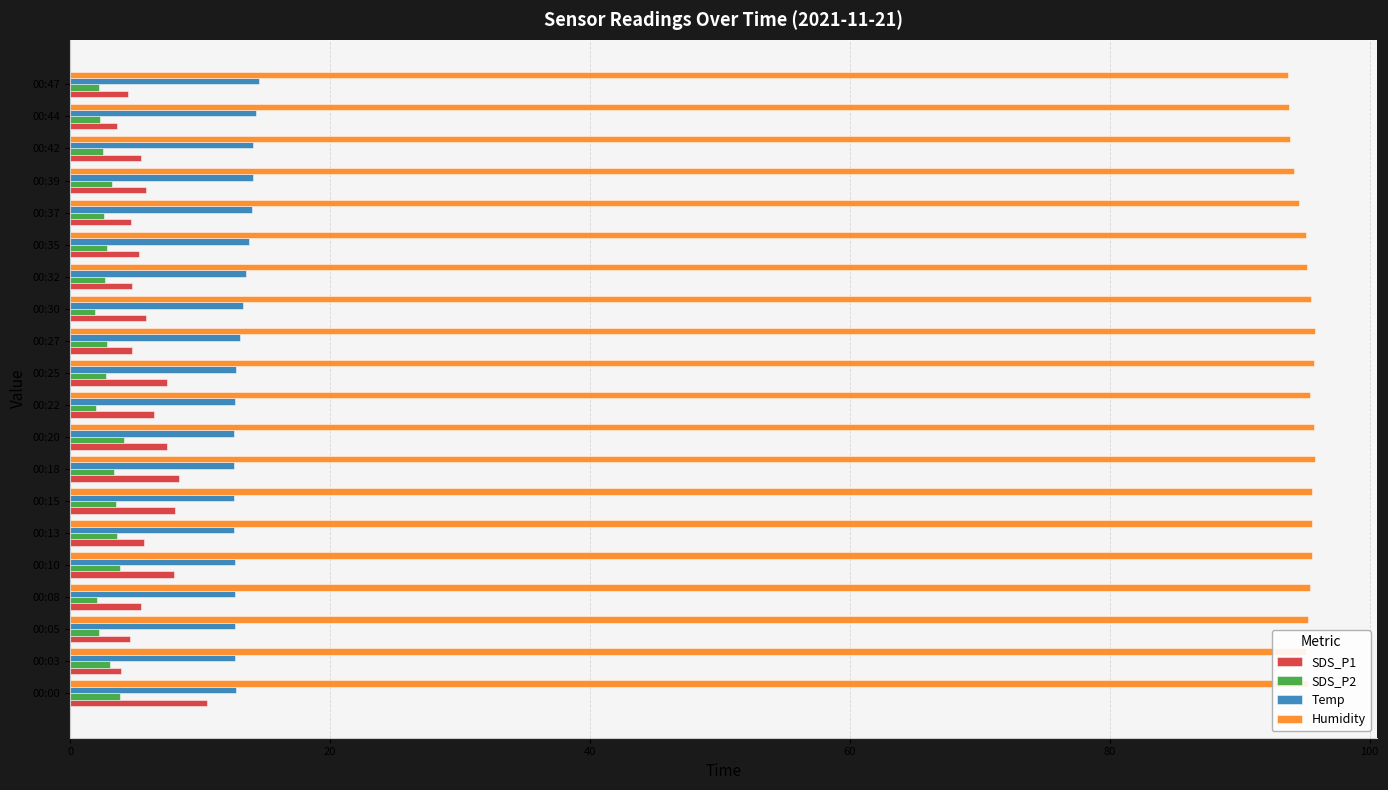

What is the sum of all SDS_P2 values?

57.5